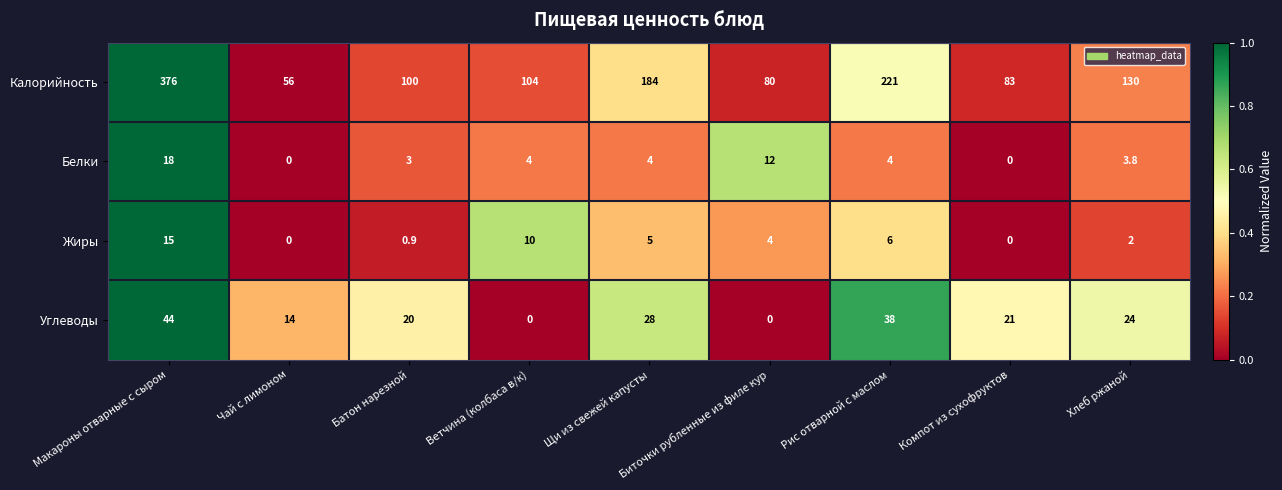

What is the difference between the Жиры values at Макароны отварные с сыром and Щи из свежей капусты?

10.0